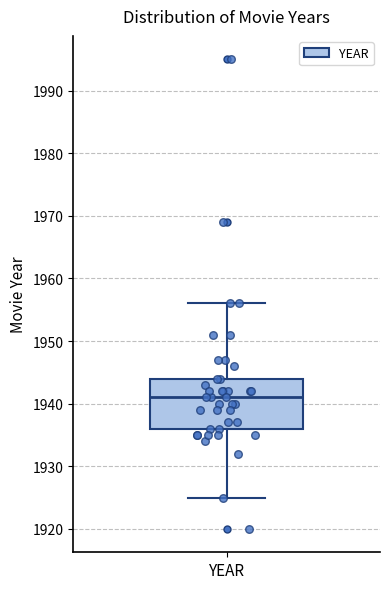

Where is the lower edge of the box for YEAR on the y-axis? The values are not printed on the chart, so give them approximately, as read against the axis.

1936